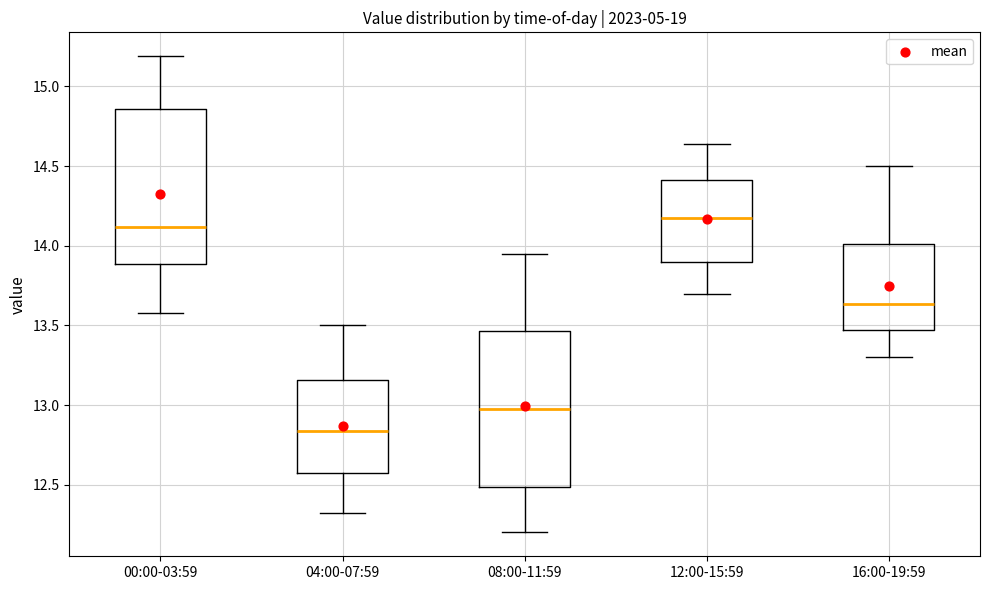

Reading left to right, transcribe this box plot: for each box, give where its median line is, the range the box spans, and where its two whiskers end, as read against the y-axis. The values are not printed on the chart, so give them approximately, as read against the axis.

00:00-03:59: median 14.10, box 13.90 to 14.85, whiskers 13.60 to 15.20
04:00-07:59: median 12.85, box 12.55 to 13.15, whiskers 12.30 to 13.50
08:00-11:59: median 13.00, box 12.50 to 13.45, whiskers 12.20 to 13.95
12:00-15:59: median 14.20, box 13.90 to 14.40, whiskers 13.70 to 14.65
16:00-19:59: median 13.65, box 13.45 to 14.00, whiskers 13.30 to 14.50